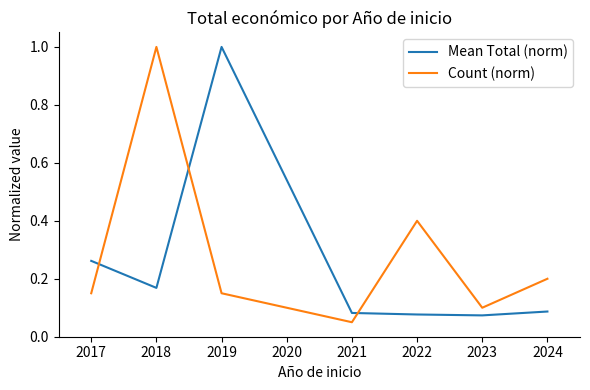

Which series changed the most between 2019 and 2023?

Mean Total (norm)